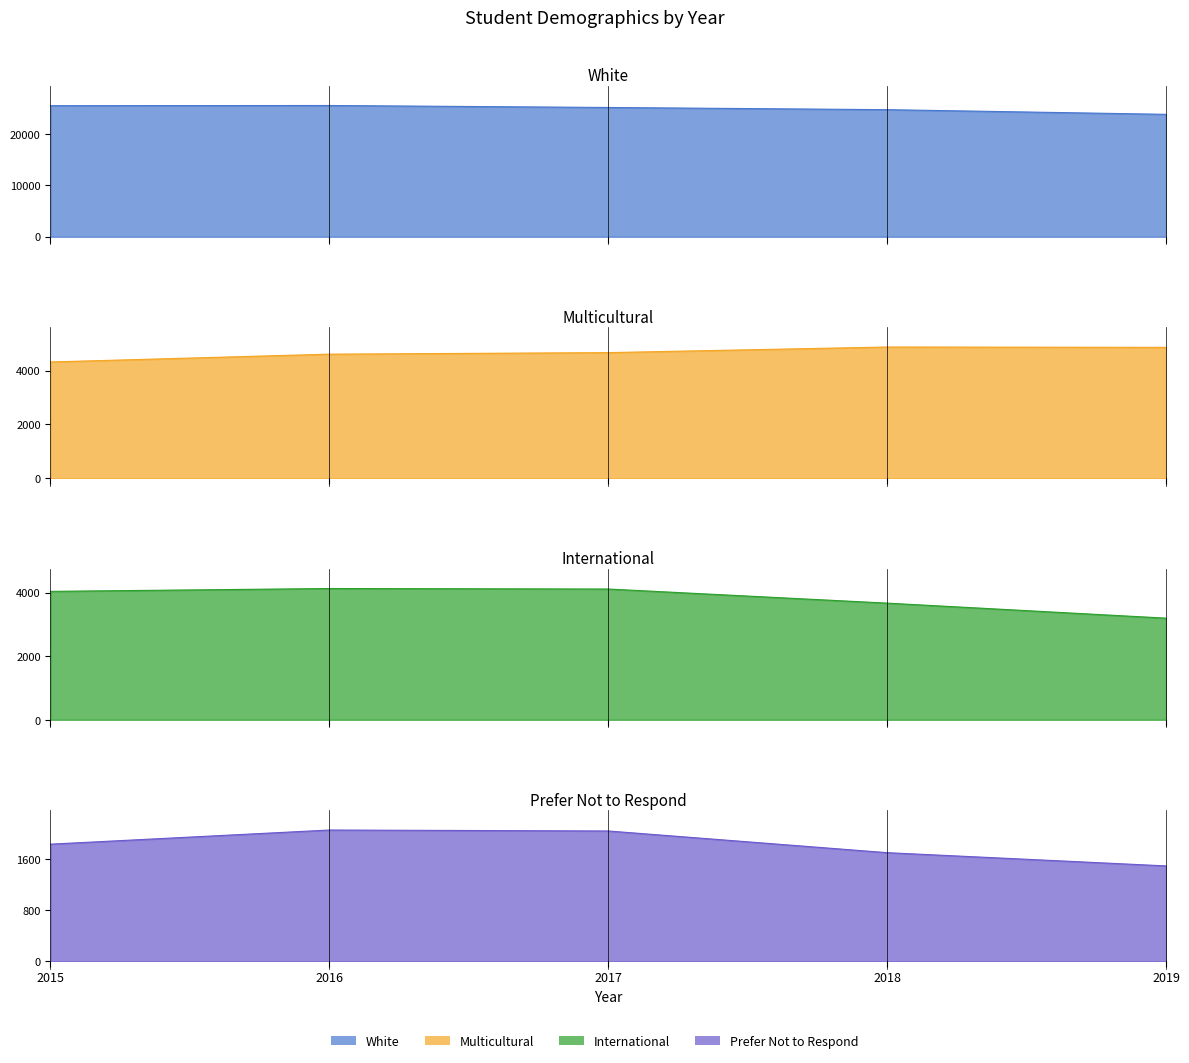

What is the spread (max minus min) of values at 2018?

23042